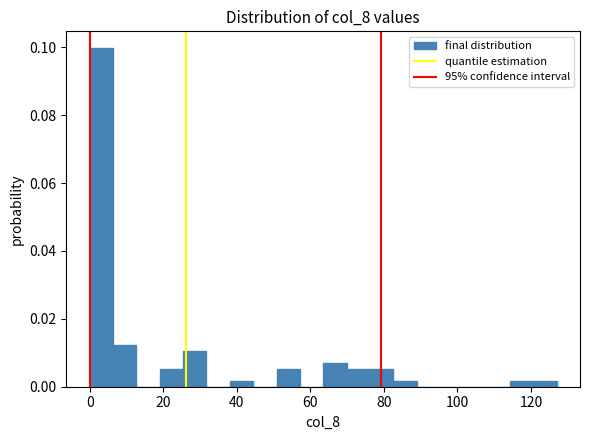

Read against the x-axis, roughly where is the centre of the tallest bar?

4